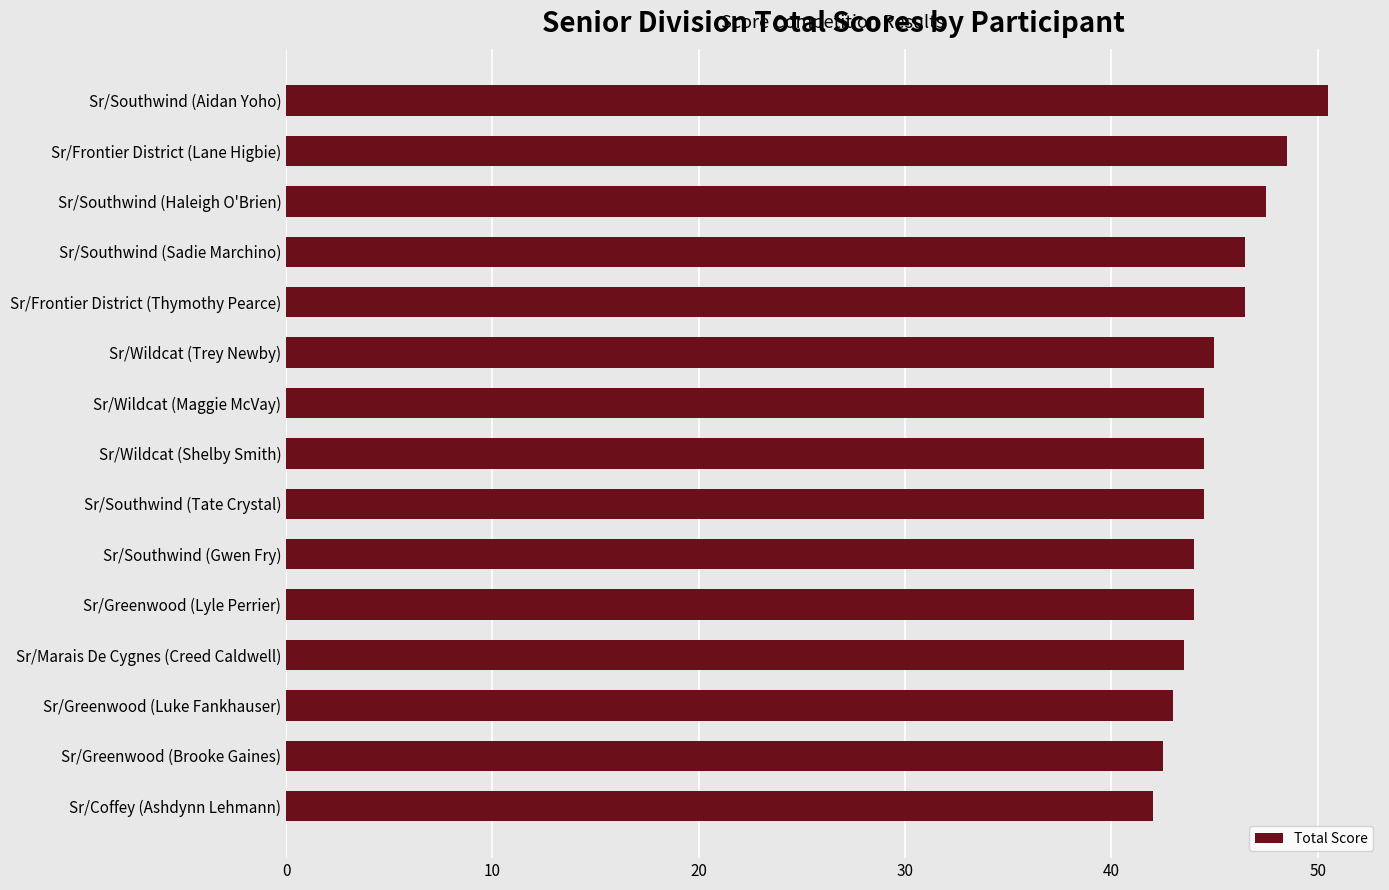

Reading bottom to top, list all the values displayed in this chart.

42.0	42.5	43.0	43.5	44.0	44.0	44.5	44.5	44.5	45.0	46.5	46.5	47.5	48.5	50.5